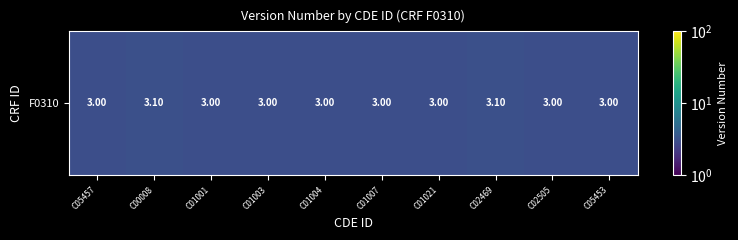

Which label corresponds to the smallest value in the chart?

C05457